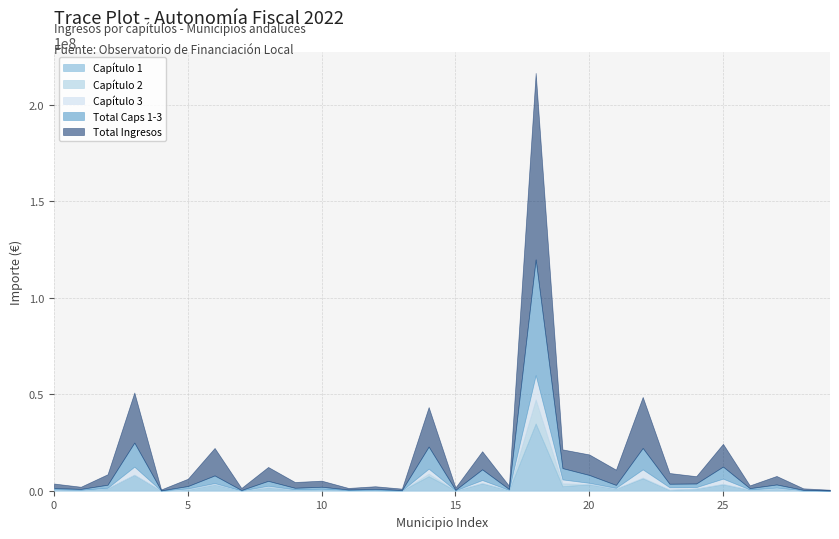

Does the chart have visible grid lines?

Yes